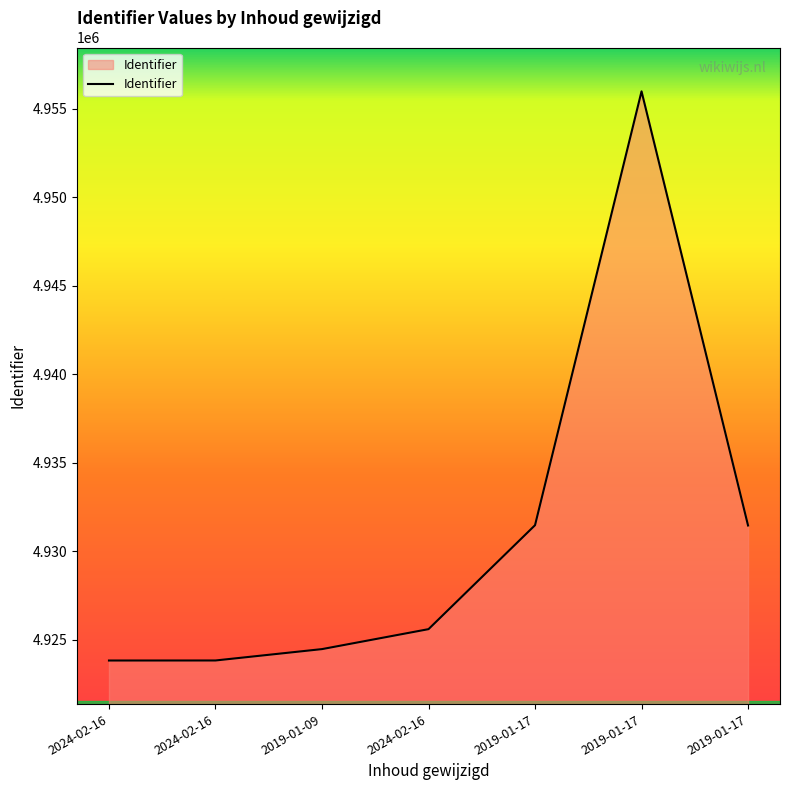

The chart shows a value of 4931473 at 2019-01-17. True or false?

True